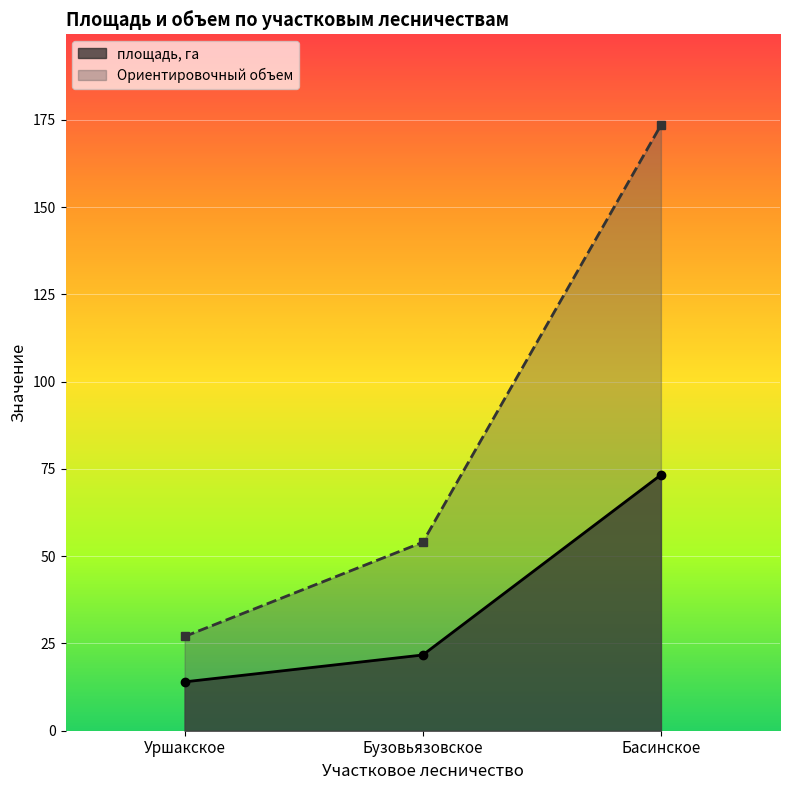

Which series changed the most between Басинское and Бузовьязовское 42?

Ориентировочный объем